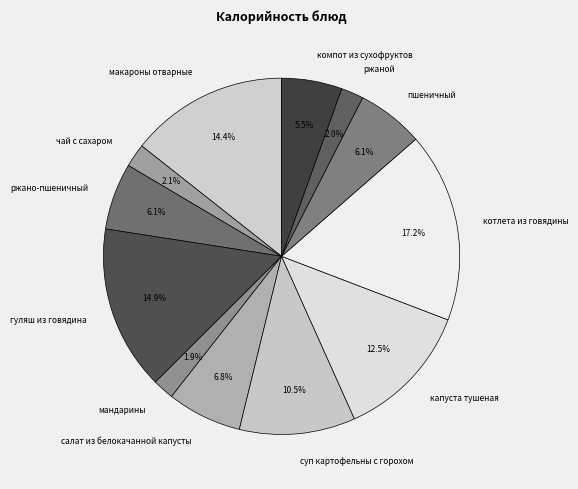

Does мандарины represent more than half of the total?

No